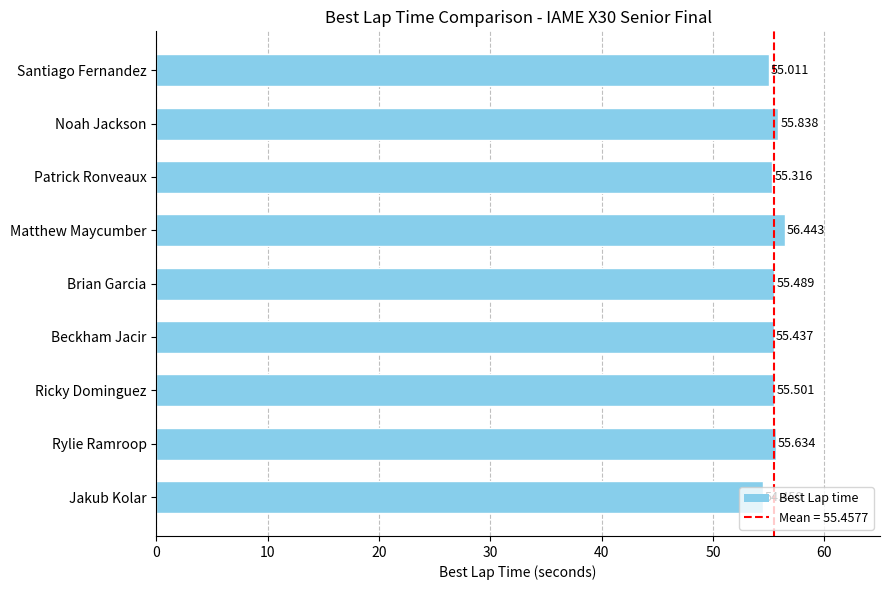

Rank the categories by value from highest to lowest.

Matthew Maycumber, Noah Jackson, Rylie Ramroop, Ricky Dominguez, Brian Garcia, Beckham Jacir, Patrick Ronveaux, Santiago Fernandez, Jakub Kolar